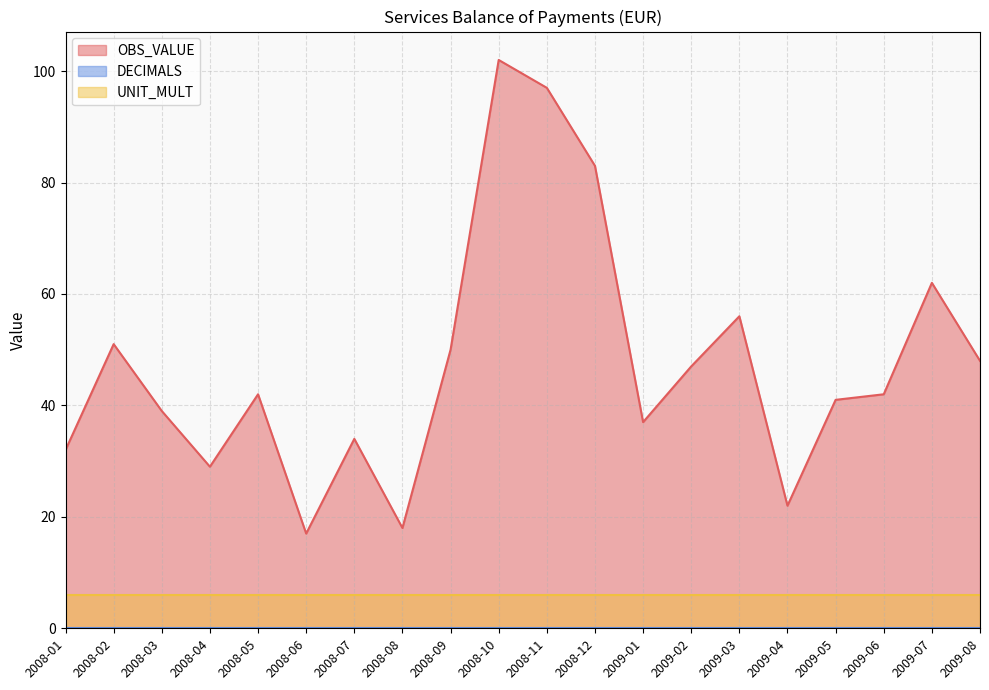

Is the value of DECIMALS at 2008-10 greater than the value of OBS_VALUE at 2008-11?

No